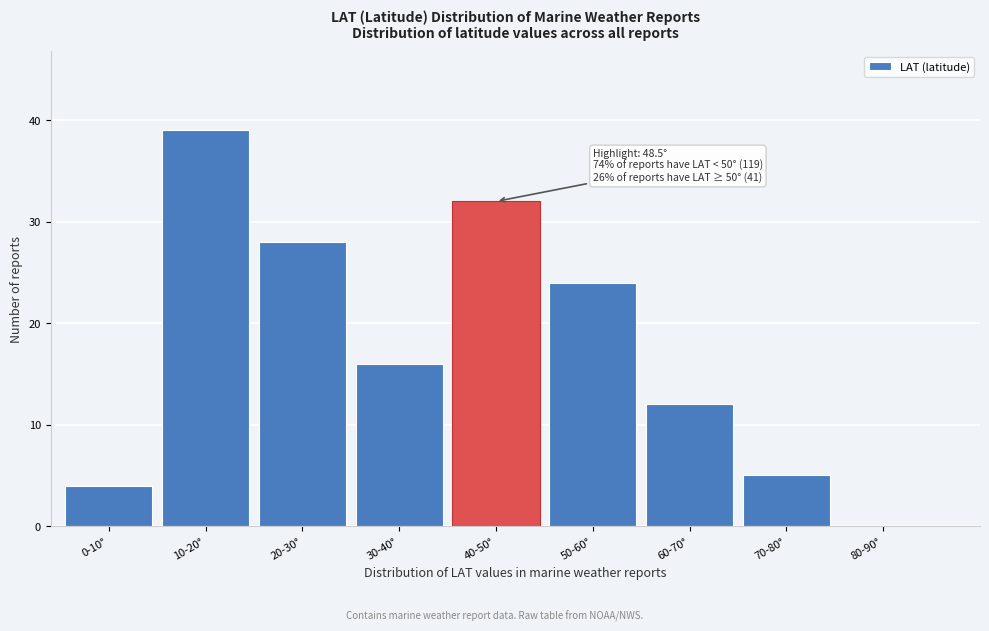

Reading right to left, extract all data points from this chart.

80-90°=0	70-80°=5	60-70°=12	50-60°=24	40-50°=32	30-40°=16	20-30°=28	10-20°=39	0-10°=4